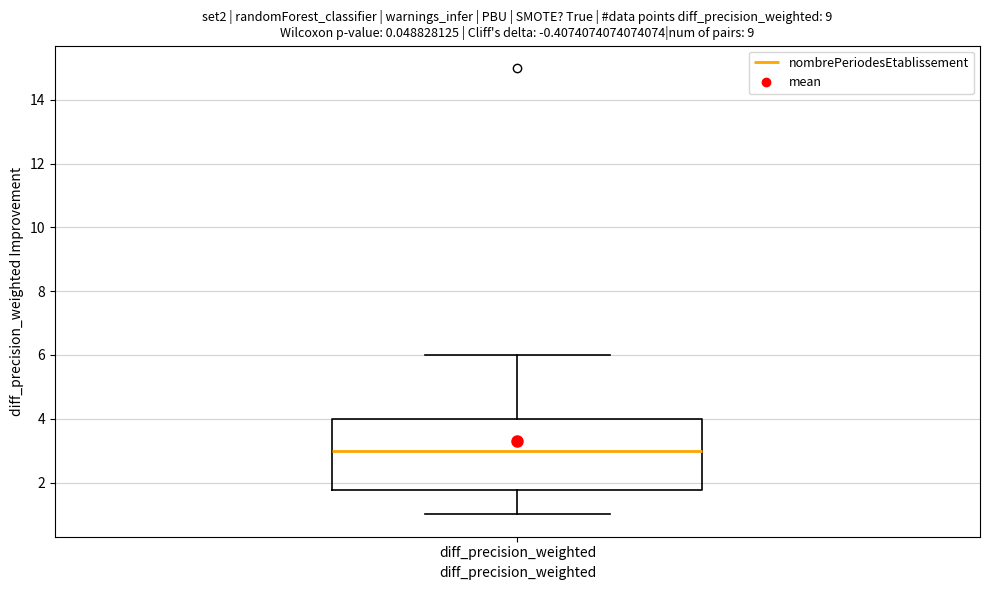

Where does the lower whisker of the box for diff_precision_weighted end on the y-axis? The values are not printed on the chart, so give them approximately, as read against the axis.

1.0